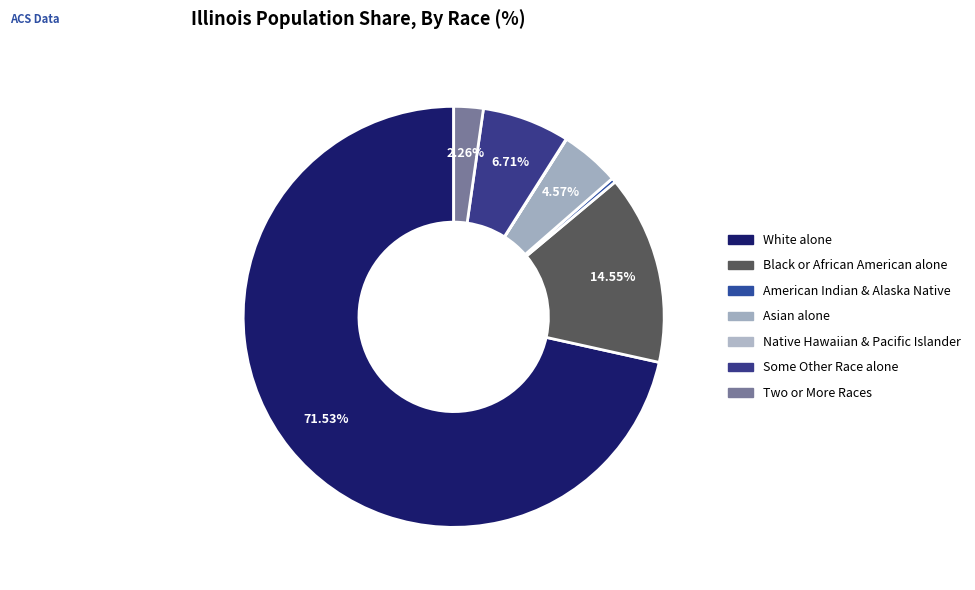

How many slices are in this pie chart?

7